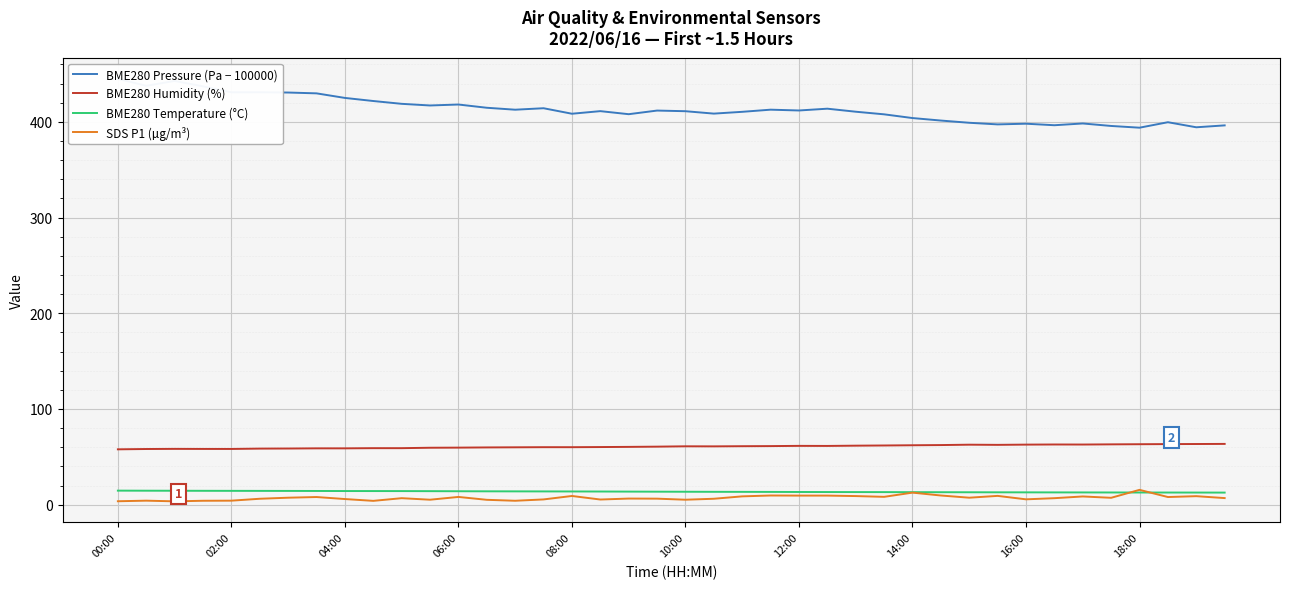

True or false: BME280 Humidity (%) and SDS P1 (µg/m³) cross at least once.

False